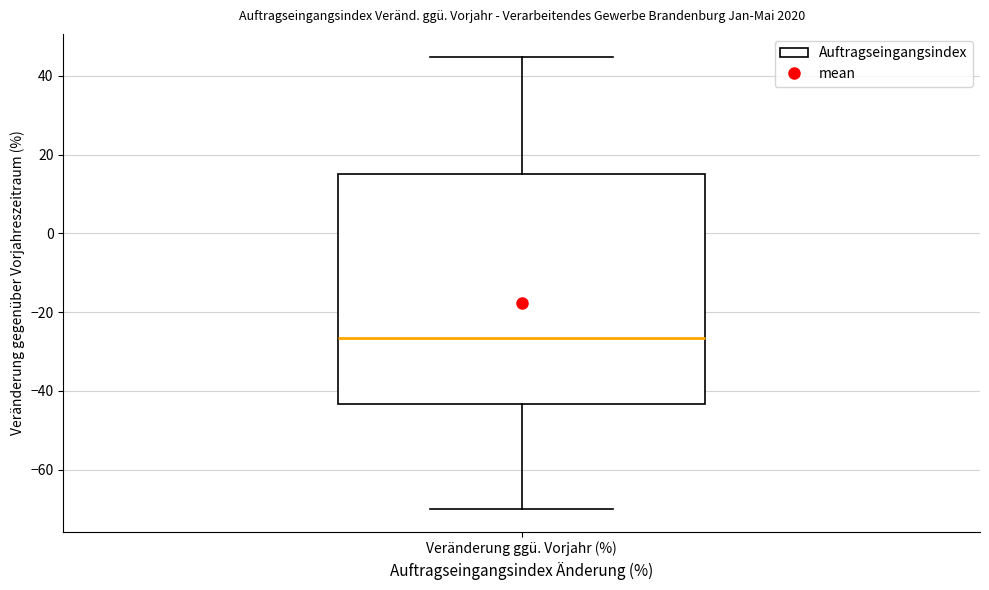

Transcribe this box plot: give where the median line is, the range the box spans, and where the two whiskers end, as read against the y-axis. The values are not printed on the chart, so give them approximately, as read against the axis.

median -26, box -44 to 16, whiskers -70 to 44